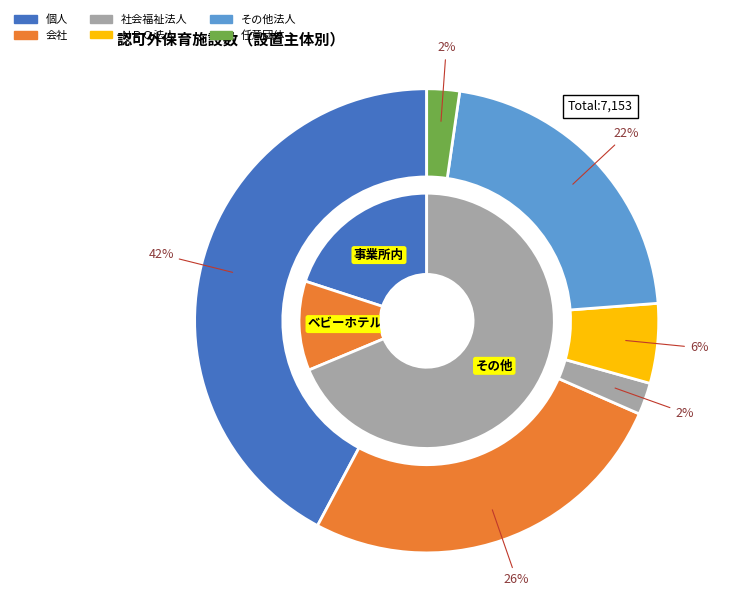

Count the number of slices in the pie.

6